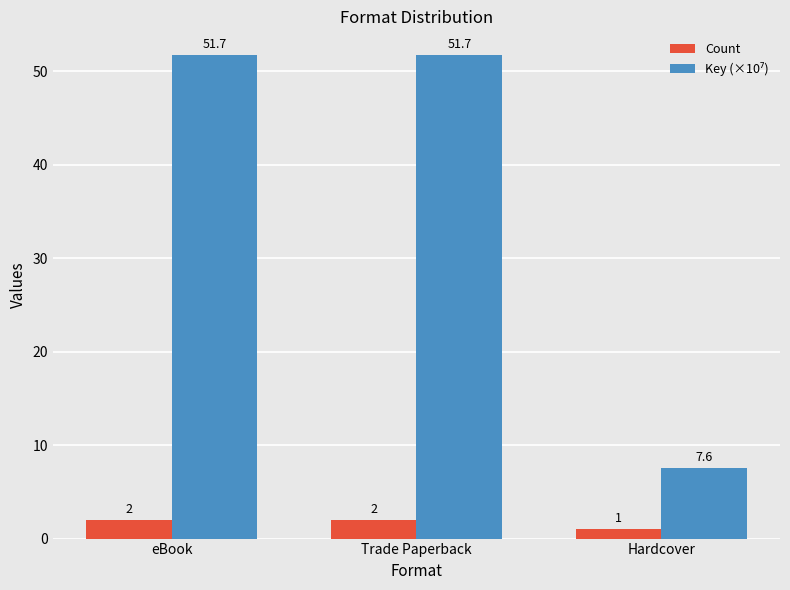

At how many categories does at least one series exceed 4?

3